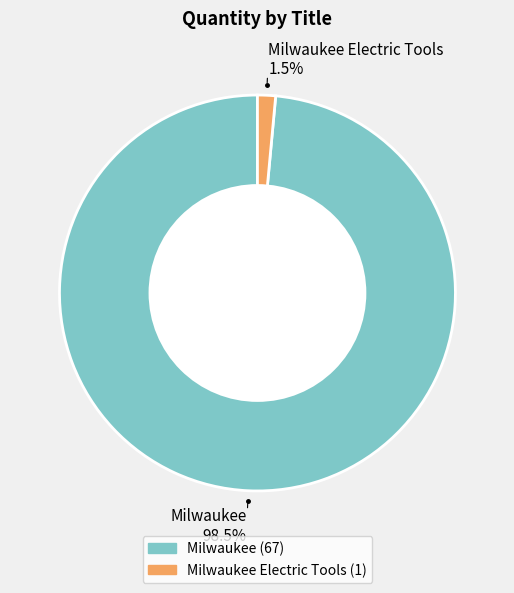

Which has a higher value, Milwaukee 98.5% or Milwaukee Electric Tools 1.5%?

Milwaukee 98.5%